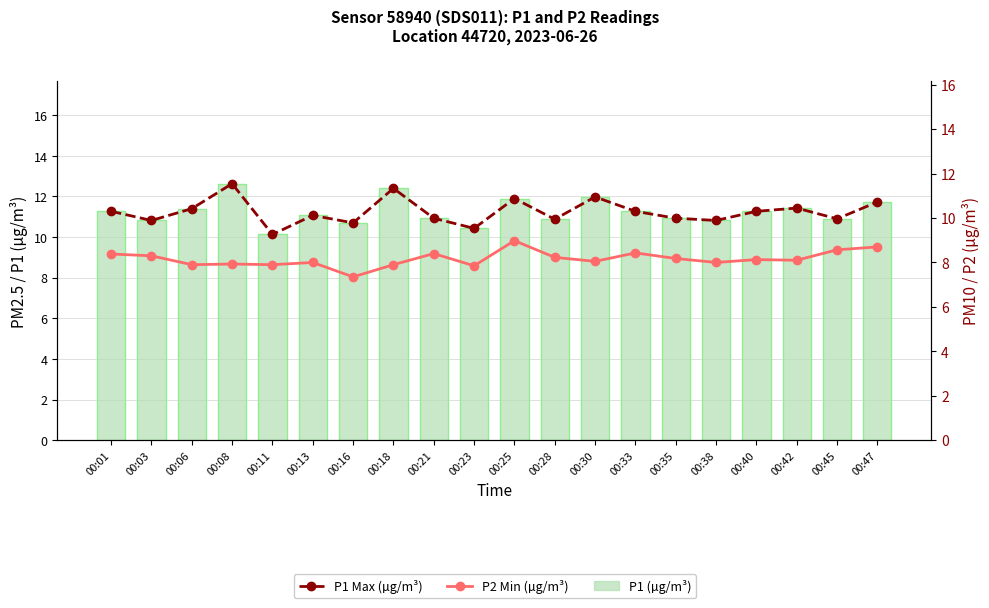

What is the difference between the P2 Min (µg/m³) values at 00:13 and 00:21?

0.4